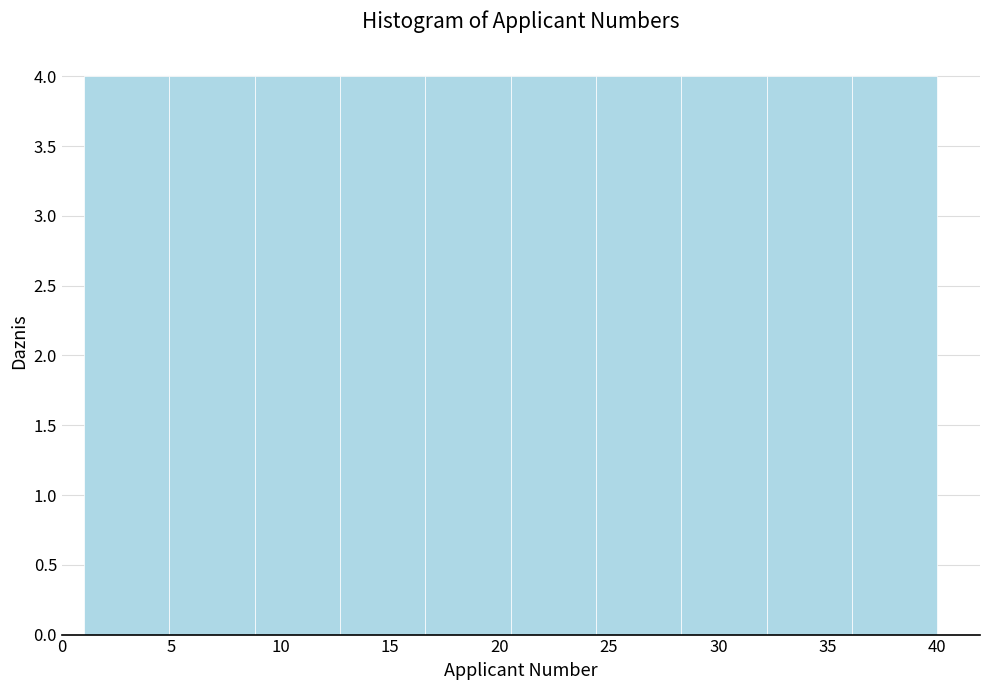

Reading left to right, list every bar in this chart as the range it spans on the x-axis followed by its height. Neither the bar edges nor the heights are printed on the chart, so give them approximately, as read against the axes.

1.0 to 4.9: 4
4.9 to 8.8: 4
8.8 to 12.7: 4
12.7 to 16.6: 4
16.6 to 20.5: 4
20.5 to 24.4: 4
24.4 to 28.3: 4
28.3 to 32.2: 4
32.2 to 36.1: 4
36.1 to 40.0: 4